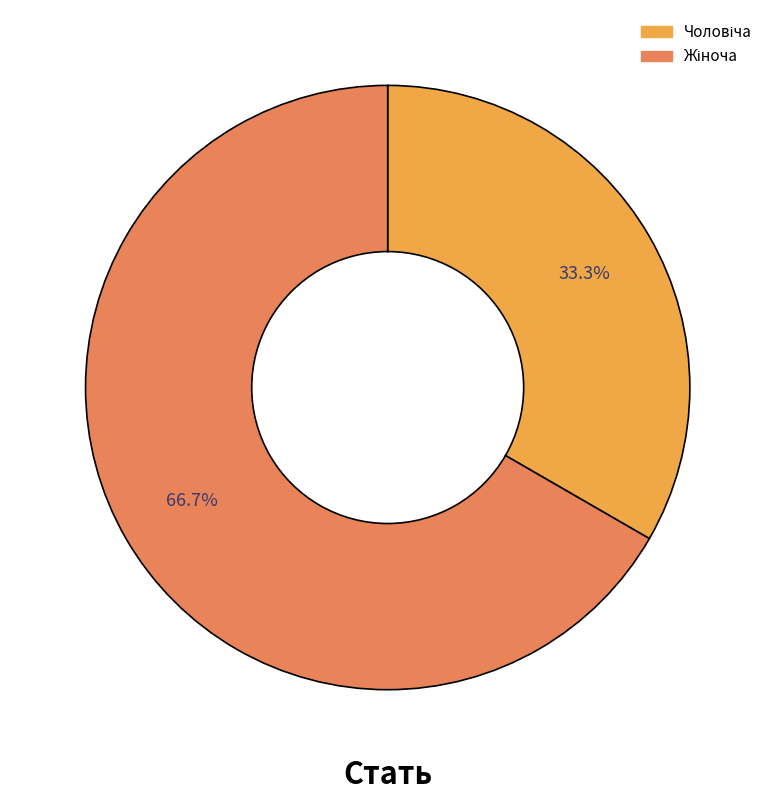

Is there any slice that represents more than half of the pie?

Yes